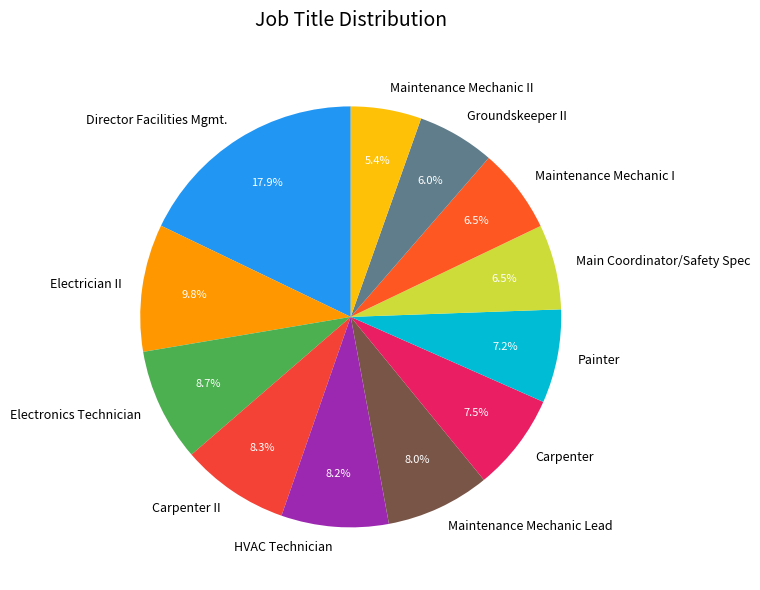

What portion of the pie excludes Director Facilities Mgmt.?

82.1%